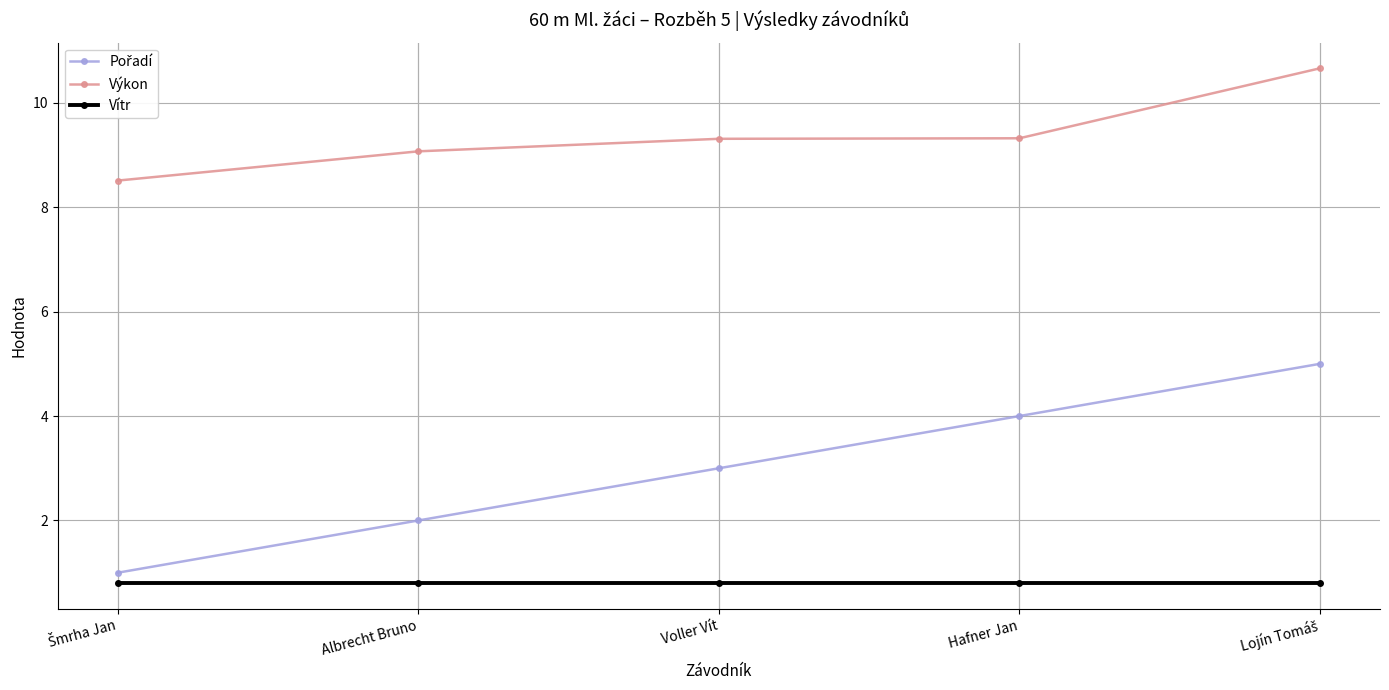

What is the difference between the highest and lowest values at Hafner Jan?

8.5